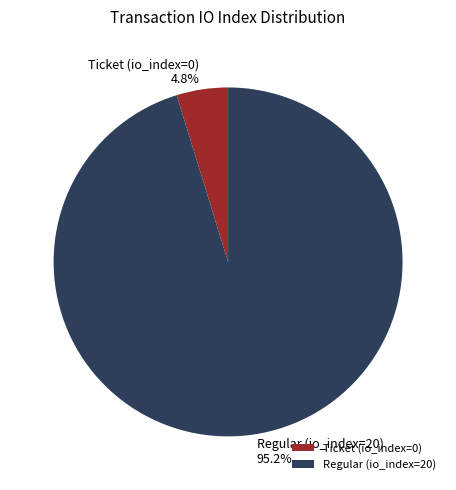

What percentage do Ticket (io_index=0) and Regular (io_index=20) together represent?

100.0%